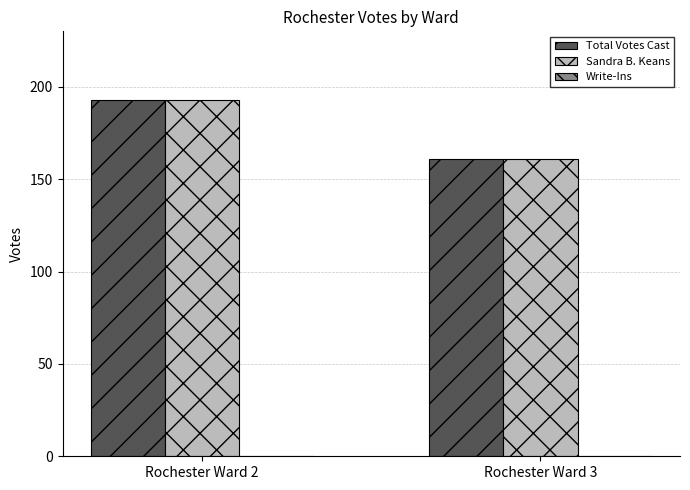

Are the bars grouped side by side (vs. stacked)?

Yes